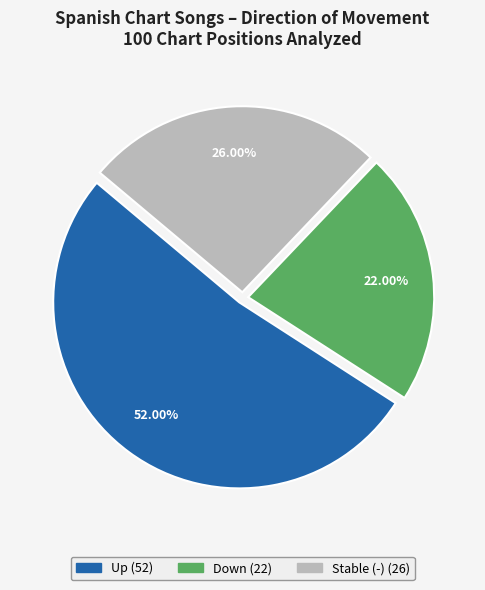

Is there a majority slice in this chart?

Yes